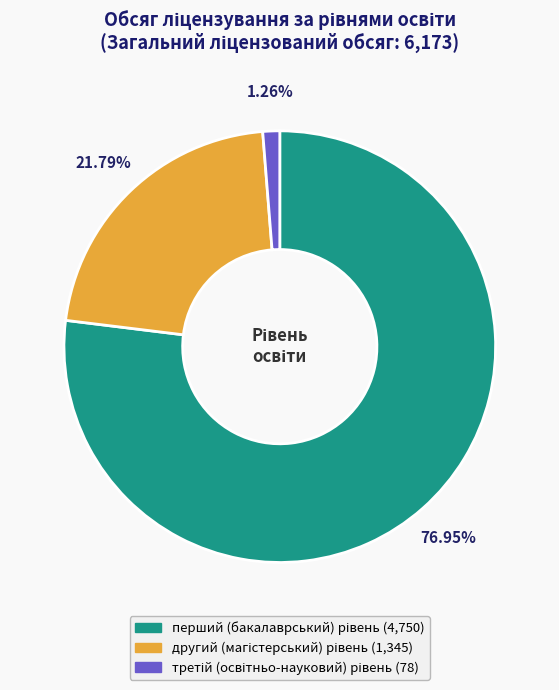

Is there any slice that represents more than half of the pie?

Yes